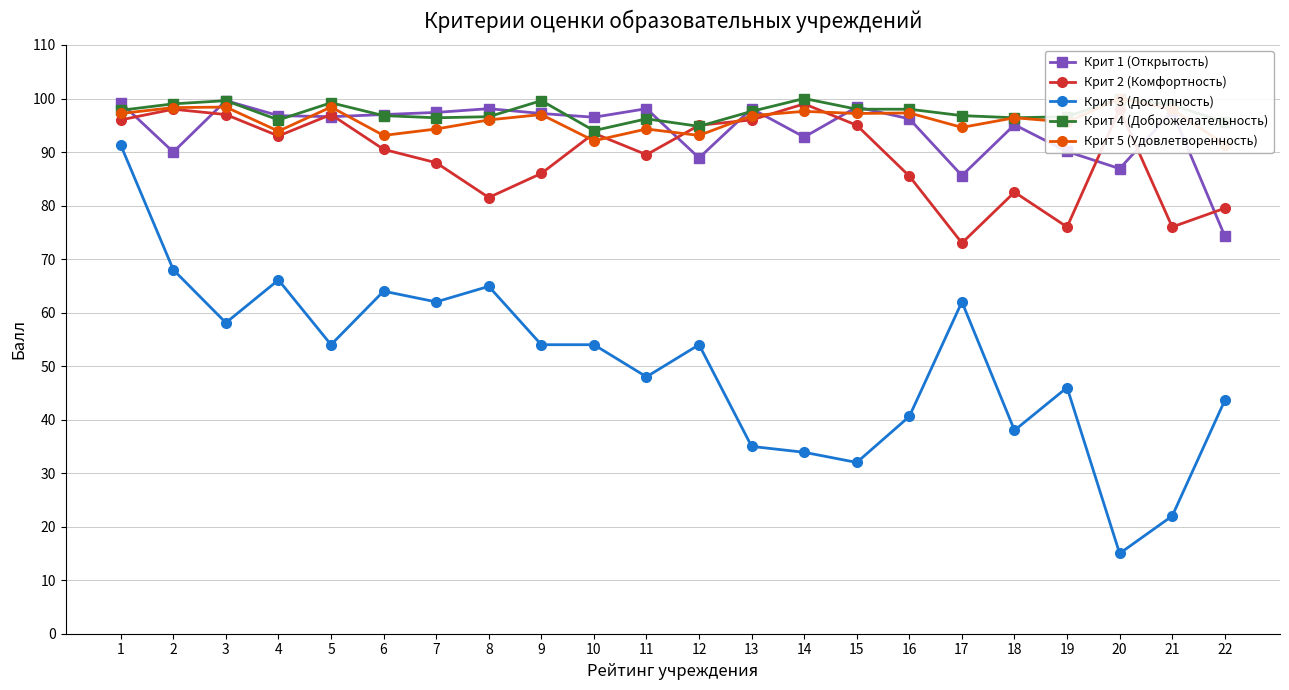

Reading left to right, list all the values displayed in this chart.

Крит 1 (Открытость): 1=99.2	2=90.0	3=99.6	4=96.8	5=96.6	6=97.0	7=97.4	8=98.1	9=97.2	10=96.5	11=98.1	12=88.9	13=98.1	14=92.8	15=98.4	16=96.2	17=85.6	18=95.1	19=90.1	20=86.9	21=97.6	22=74.3
Крит 2 (Комфортность): 1=96.0	2=98.0	3=97.0	4=93.0	5=97.0	6=90.5	7=88.0	8=81.5	9=86.0	10=93.5	11=89.5	12=95.0	13=96.0	14=99.0	15=95.0	16=85.5	17=73.0	18=82.5	19=76.0	20=98.0	21=76.0	22=79.5
Крит 3 (Доступность): 1=91.3	2=68.0	3=58.1	4=66.1	5=54.0	6=64.0	7=62.0	8=64.9	9=54.0	10=54.0	11=48.0	12=54.0	13=35.0	14=33.9	15=32.0	16=40.6	17=62.0	18=38.0	19=46.0	20=15.0	21=22.0	22=43.6
Крит 4 (Доброжелательность): 1=97.8	2=99.0	3=99.6	4=96.0	5=99.2	6=96.8	7=96.4	8=96.6	9=99.6	10=94.0	11=96.2	12=94.8	13=97.6	14=100.0	15=98.0	16=98.0	17=96.8	18=96.4	19=96.6	20=100.0	21=98.8	22=95.6
Крит 5 (Удовлетворенность): 1=97.2	2=98.3	3=98.4	4=93.9	5=98.4	6=93.1	7=94.3	8=96.0	9=97.0	10=92.1	11=94.3	12=93.1	13=96.8	14=97.6	15=97.2	16=97.3	17=94.6	18=96.4	19=95.6	20=100.0	21=98.0	22=91.4